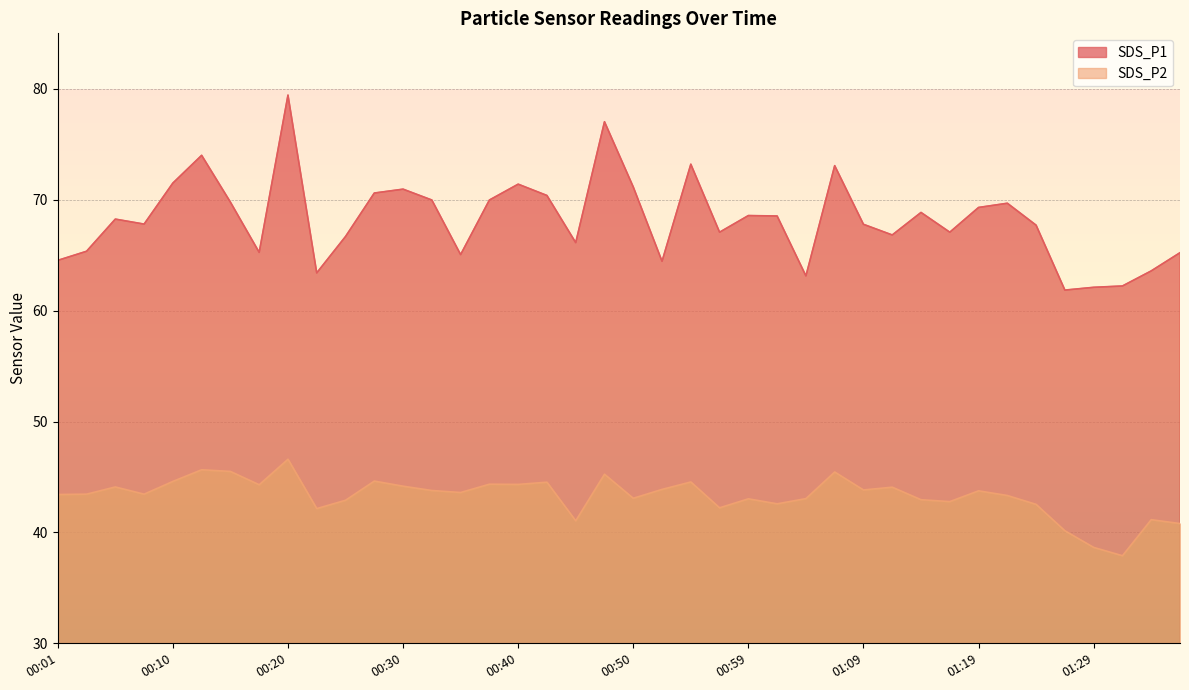

At which category is the sum across all series the highest?

00:20